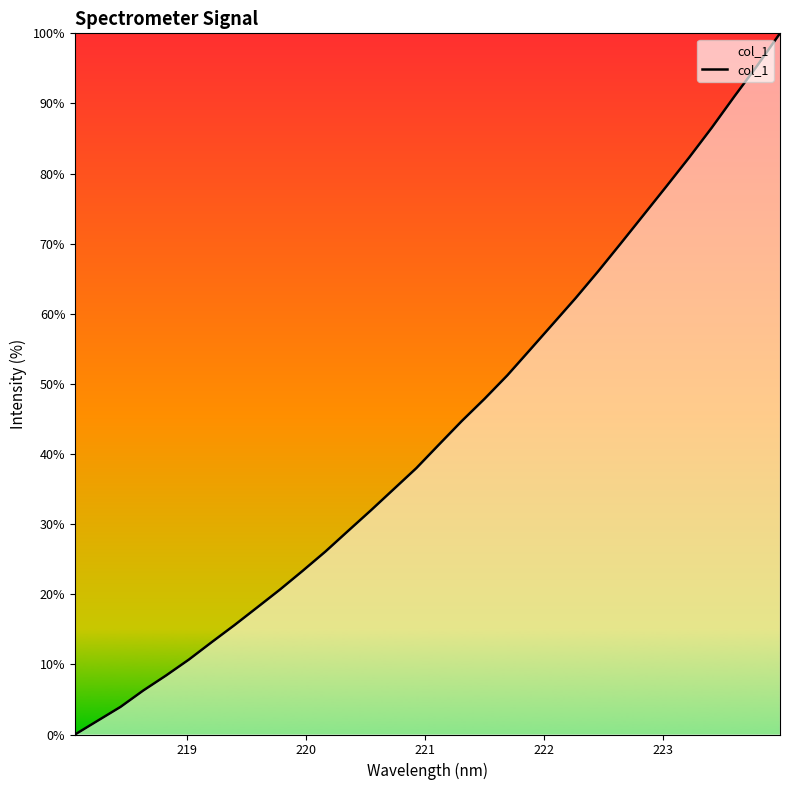

What is the maximum value shown in the chart?

100.0